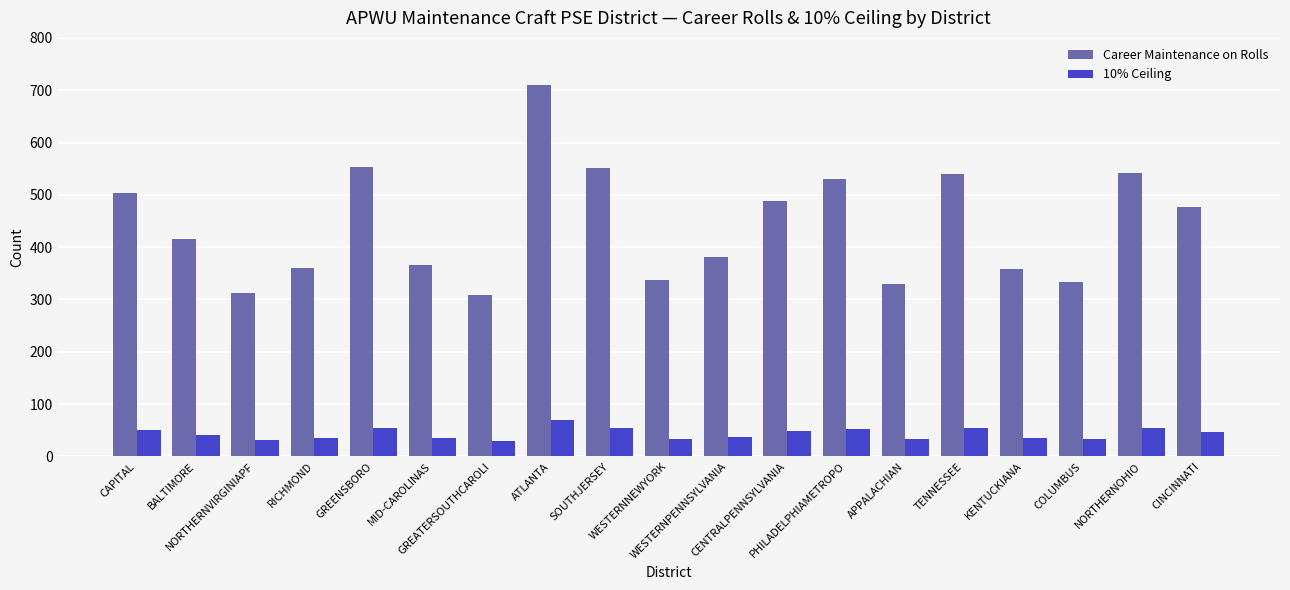

Which series has the largest total across all categories?

Career Maintenance on Rolls